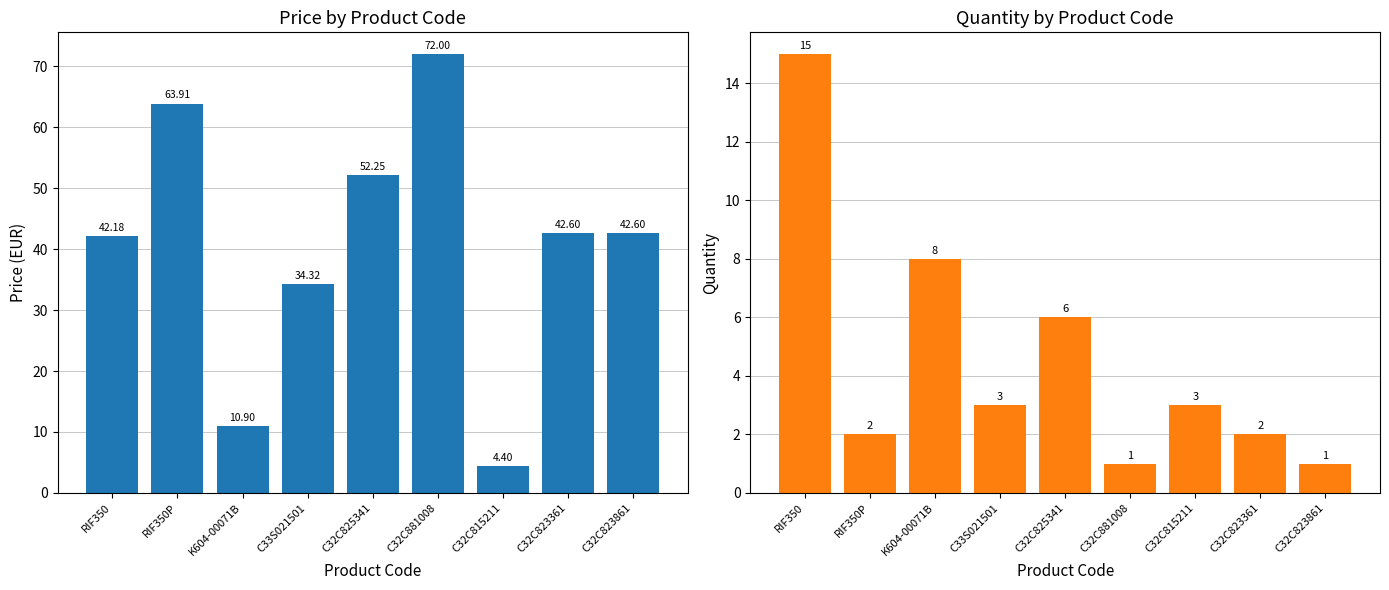

List the labels in order of Quantity value, largest first.

RIF350, K604-00071B, C32C825341, C33S021501, C32C815211, RIF350P, C32C823361, C32C881008, C32C823861